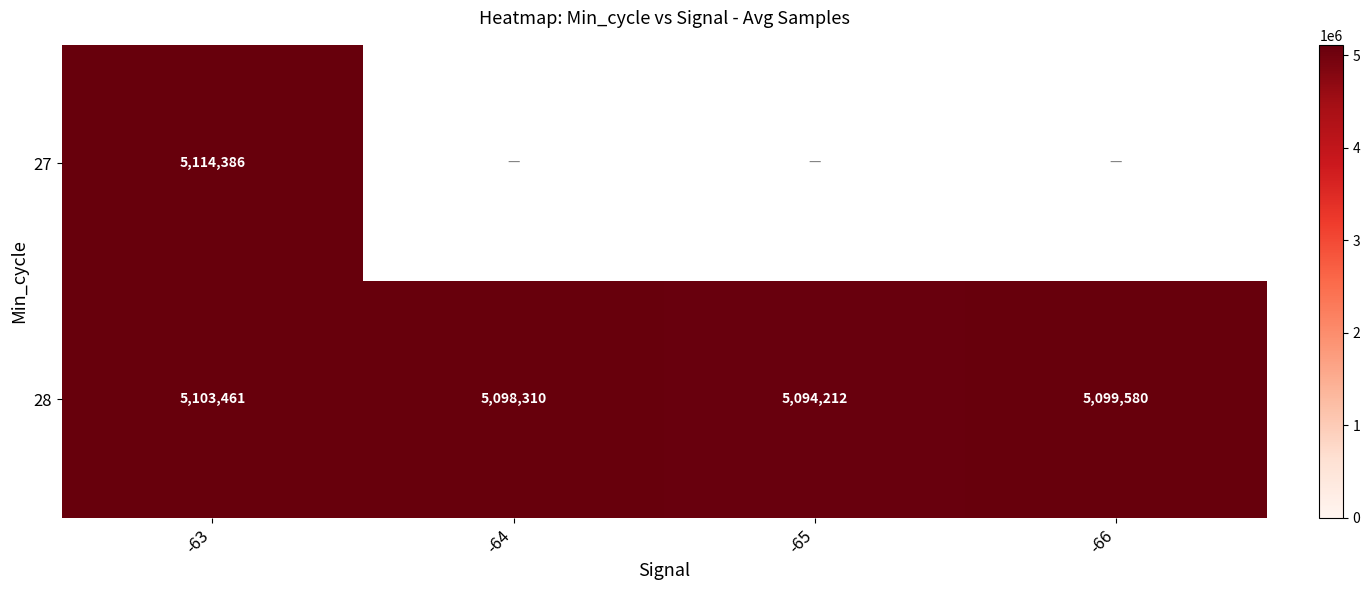

What is the approximate value of 28 at -63, to the nearest 50?

5103450